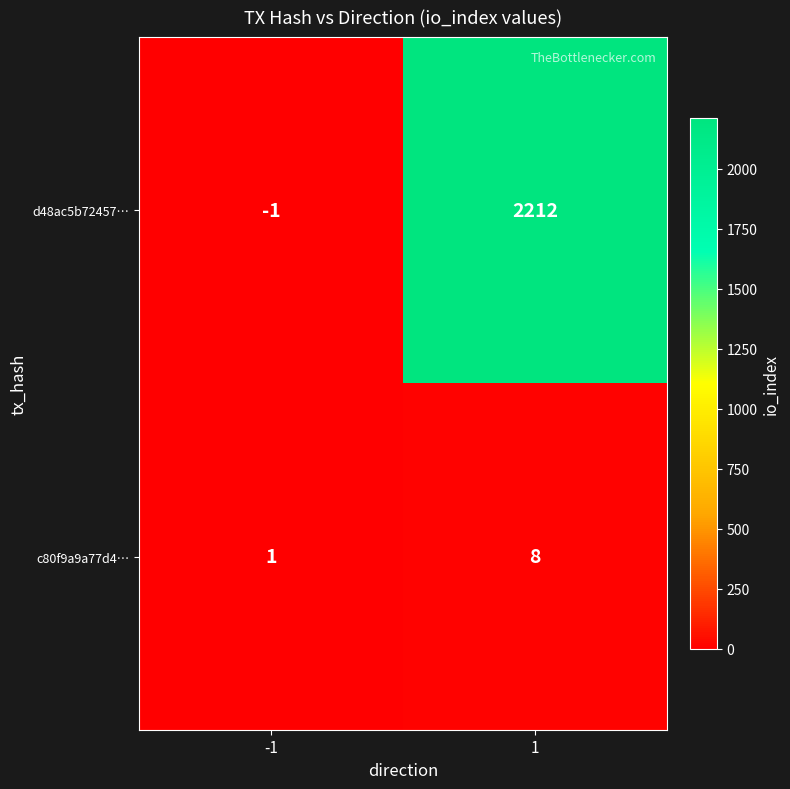

Which series changed the most between -1 and 1?

d48ac5b72457…